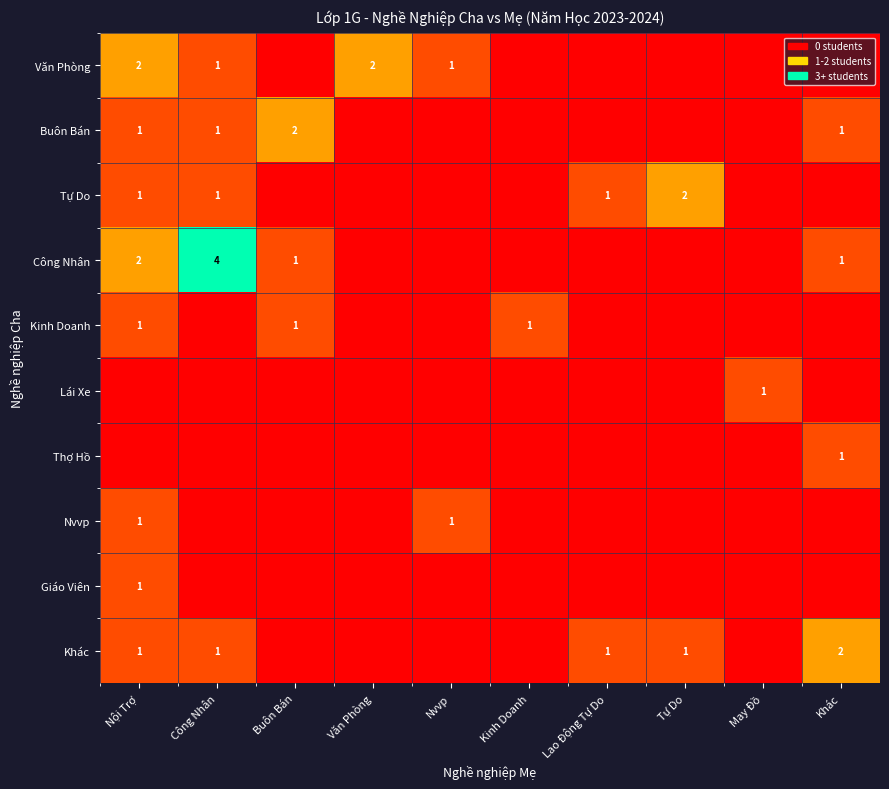

The Công Nhân series shows 1 at Công Nhân. True or false?

False